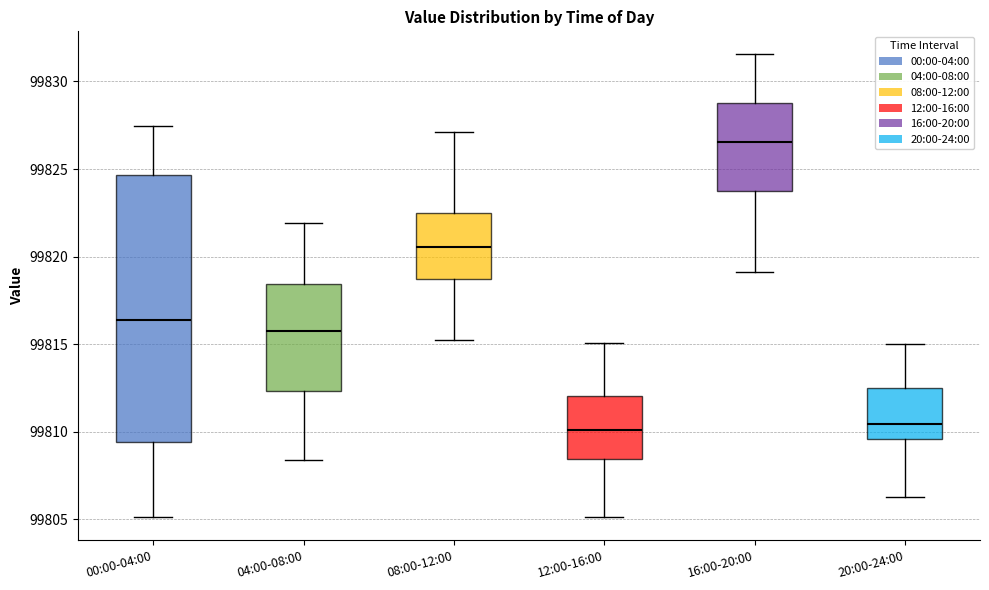

Reading left to right, read every box against the y-axis: the position of its median line, the range the box covers, and the ends of its whiskers. The values are not printed on the chart, so give them approximately, as read against the axis.

00:00-04:00: median 99816.5, box 99809.5 to 99824.5, whiskers 99805.0 to 99827.5
04:00-08:00: median 99816.0, box 99812.5 to 99818.5, whiskers 99808.5 to 99822.0
08:00-12:00: median 99820.5, box 99818.5 to 99822.5, whiskers 99815.0 to 99827.0
12:00-16:00: median 99810.0, box 99808.5 to 99812.0, whiskers 99805.0 to 99815.0
16:00-20:00: median 99826.5, box 99824.0 to 99829.0, whiskers 99819.0 to 99831.5
20:00-24:00: median 99810.5, box 99809.5 to 99812.5, whiskers 99806.5 to 99815.0